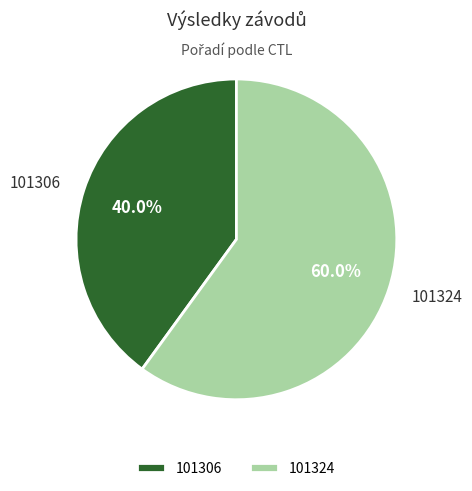

To the nearest percent, what portion does 101306 represent?

40%